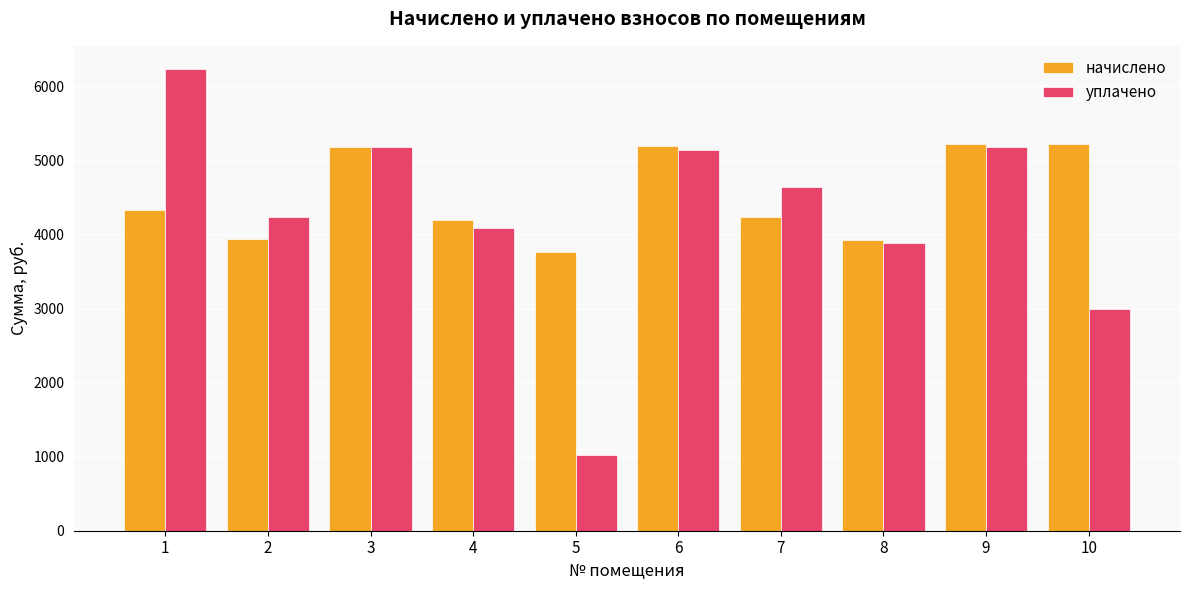

How many values in the начислено series exceed 4331?

5